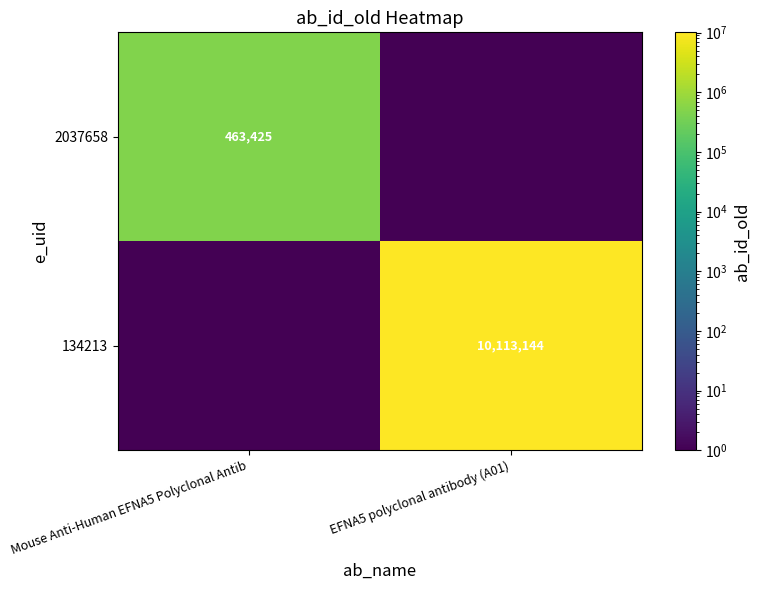

The value of 134213 at EFNA5 polyclonal antibody (A01) is 10113144.0. True or false?

True